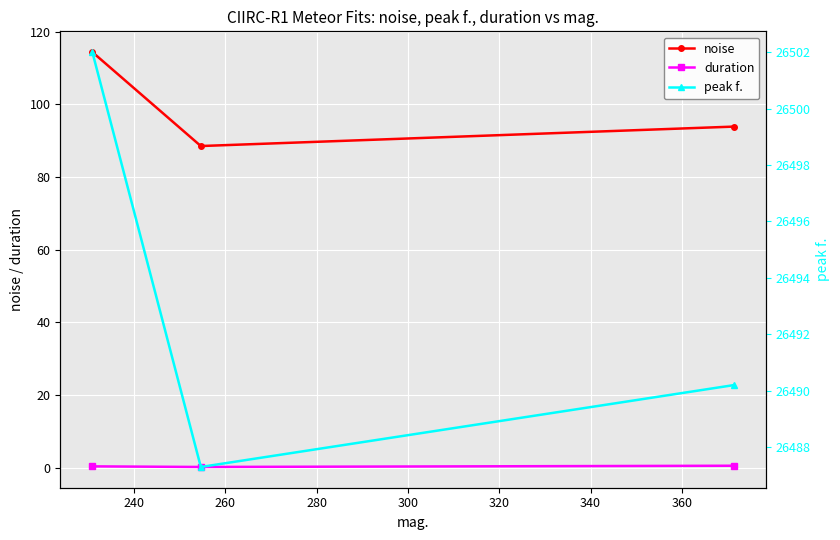

What is the value of the noise point at the 1st from the left?

114.4